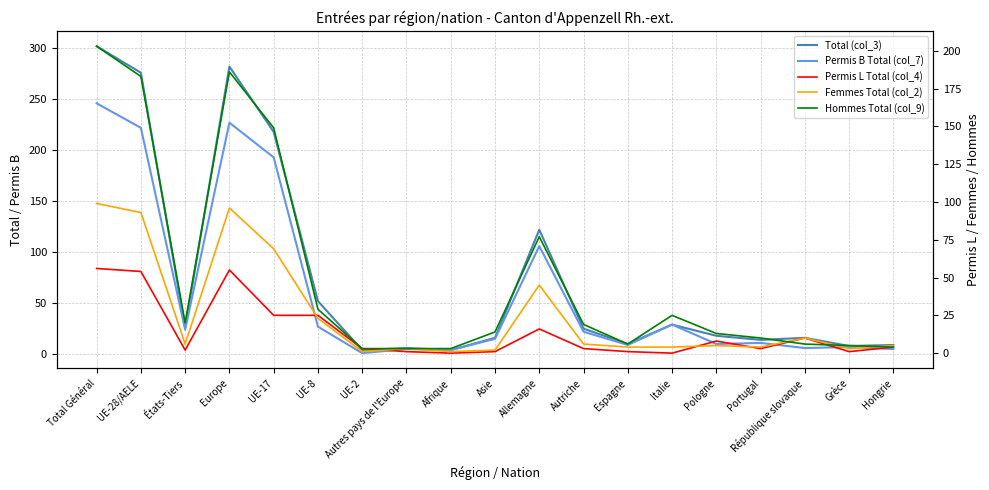

Rank the categories by Femmes Total (col_2) value from highest to lowest.

Total Général, Europe, UE-28/AELE, UE-17, Allemagne, UE-8, République slovaque, États-Tiers, Autriche, Pologne, Hongrie, Espagne, Italie, Portugal, Autres pays de l'Europe, Grèce, Asie, UE-2, Afrique